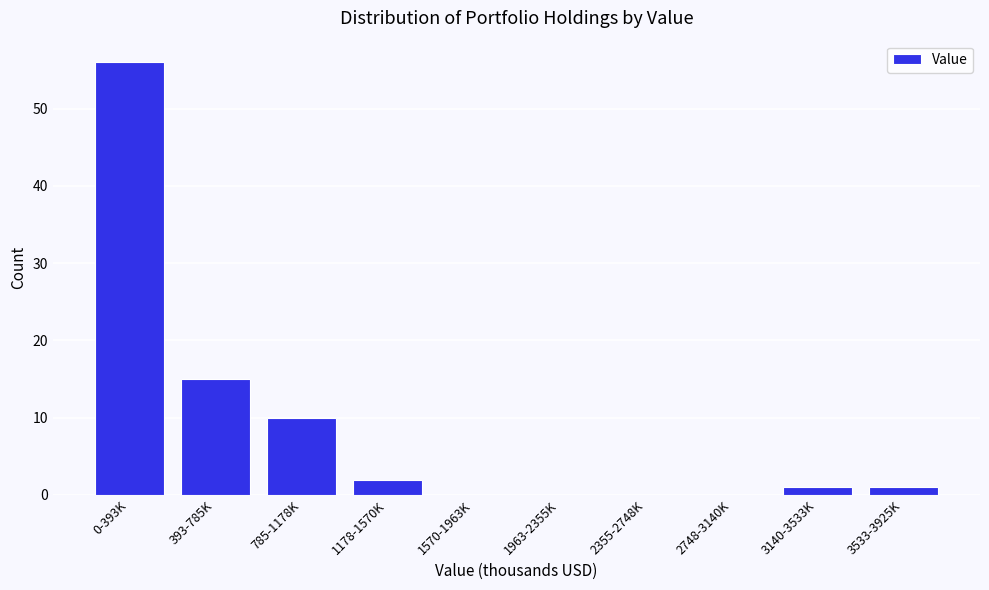

Reading left to right, list all the values displayed in this chart.

0-393K=56	393-785K=15	785-1178K=10	1178-1570K=2	1570-1963K=0	1963-2355K=0	2355-2748K=0	2748-3140K=0	3140-3533K=1	3533-3925K=1